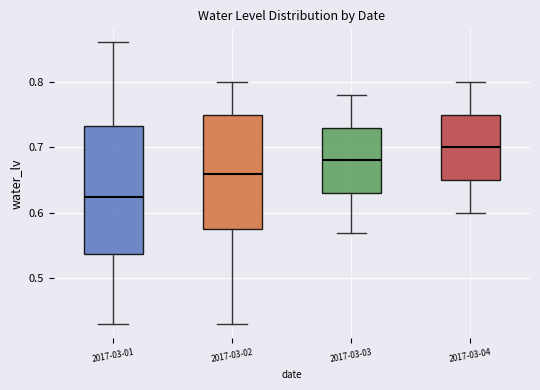

Reading left to right, read every box against the y-axis: the position of its median line, the range the box covers, and the ends of its whiskers. The values are not printed on the chart, so give them approximately, as read against the axis.

2017-03-01: median 0.63, box 0.54 to 0.73, whiskers 0.43 to 0.86
2017-03-02: median 0.66, box 0.58 to 0.75, whiskers 0.43 to 0.80
2017-03-03: median 0.68, box 0.63 to 0.73, whiskers 0.57 to 0.78
2017-03-04: median 0.70, box 0.65 to 0.75, whiskers 0.60 to 0.80